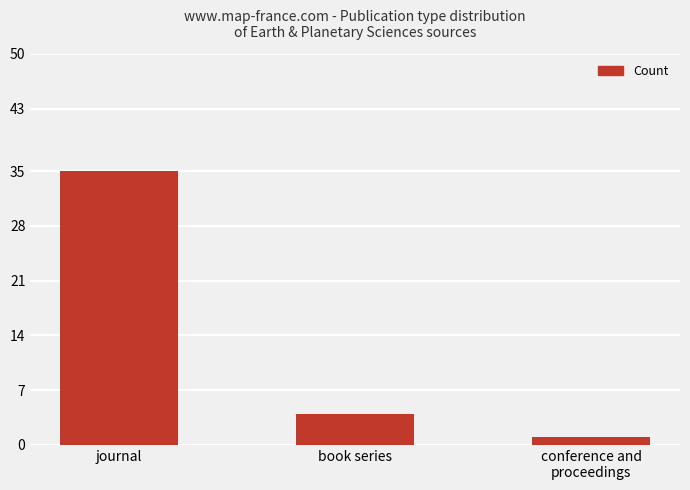

Reading left to right, extract all data points from this chart.

journal=35	book series=4	conference and
proceedings=1